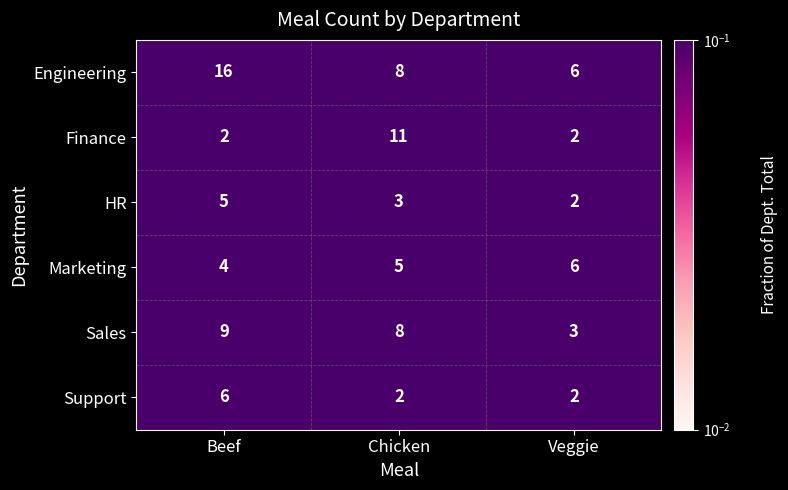

Reading left to right, what are all the values shown in this chart?

Engineering: Beef=16	Chicken=8	Veggie=6
Finance: Beef=2	Chicken=11	Veggie=2
HR: Beef=5	Chicken=3	Veggie=2
Marketing: Beef=4	Chicken=5	Veggie=6
Sales: Beef=9	Chicken=8	Veggie=3
Support: Beef=6	Chicken=2	Veggie=2